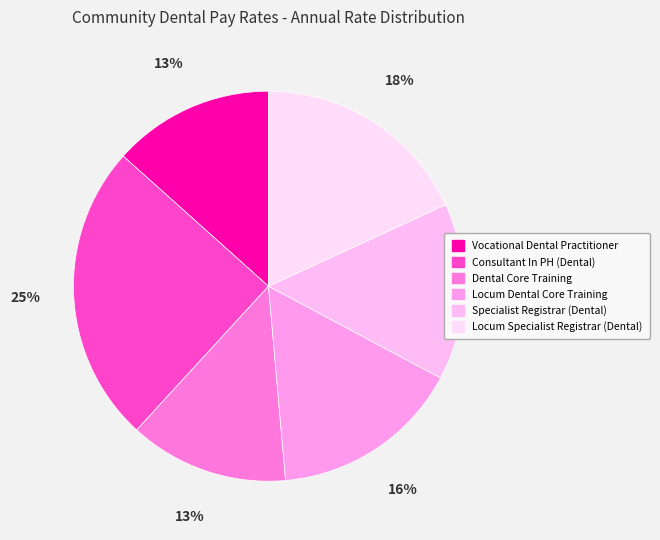

Which slice is the largest?

Consultant In PH (Dental)